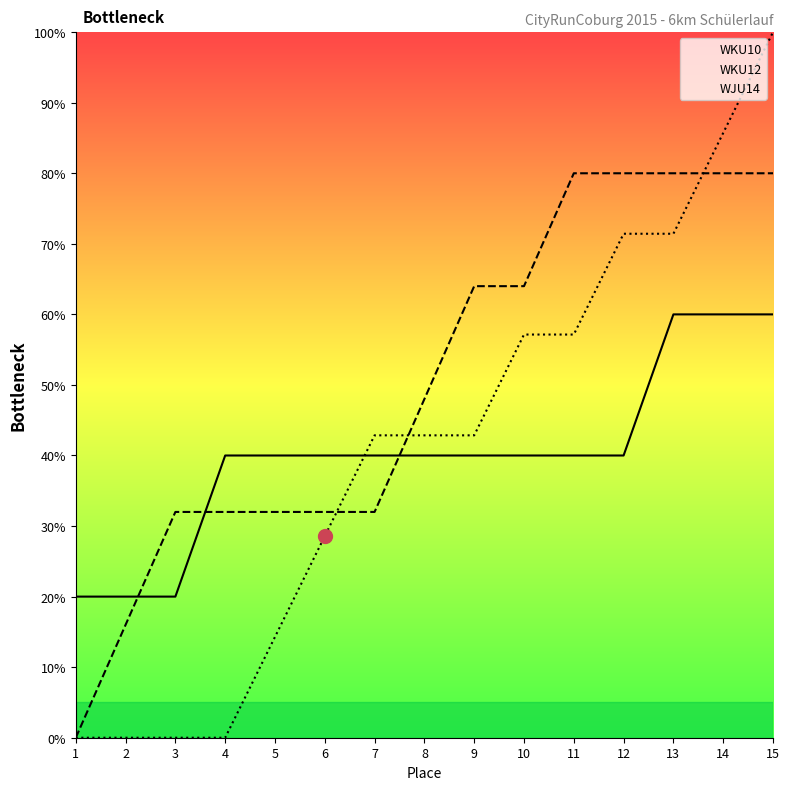

How many data points in WKU12 are above 48?

7